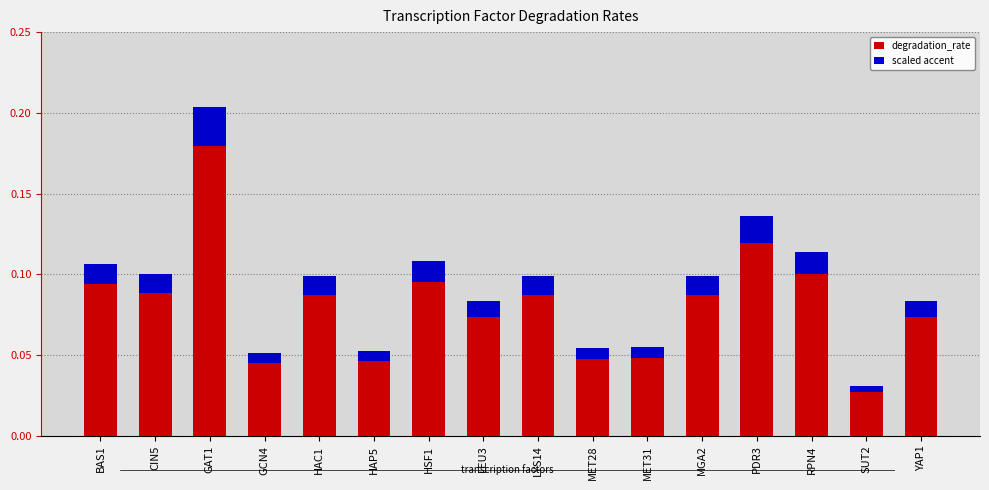

What is the spread (max minus min) of values at GAT1?

0.2